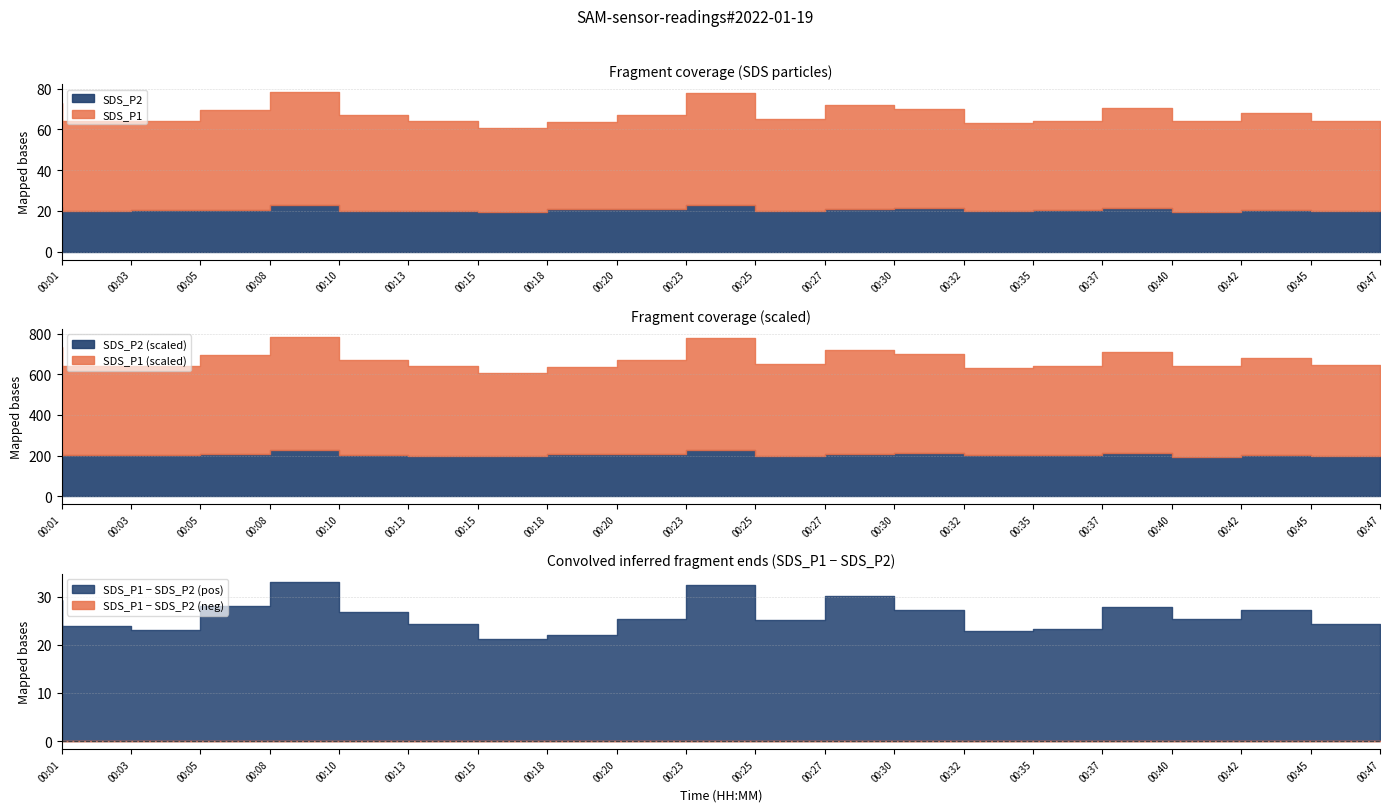

True or false: SDS_P1 and SDS_P2 cross at least once.

False